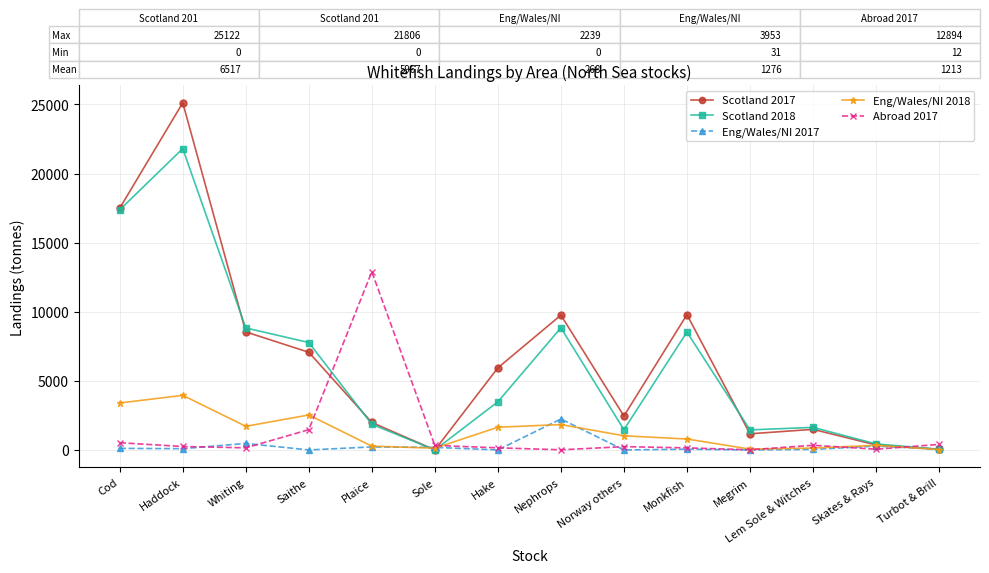

Rank the series by their maximum value, from highest to lowest.

Scotland 2017, Scotland 2018, Abroad 2017, Eng/Wales/NI 2018, Eng/Wales/NI 2017